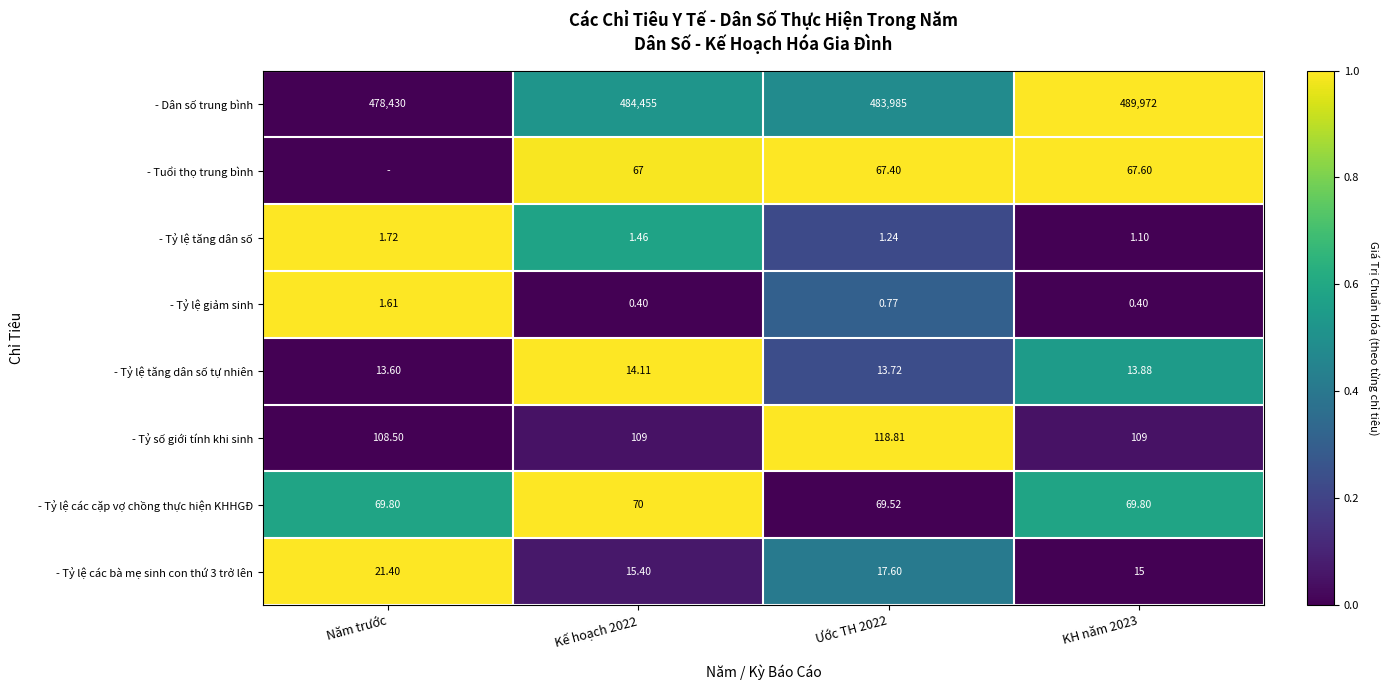

At which label does - Tỷ lệ các bà mẹ sinh con thứ 3 trở lên first exceed 17?

Năm trước